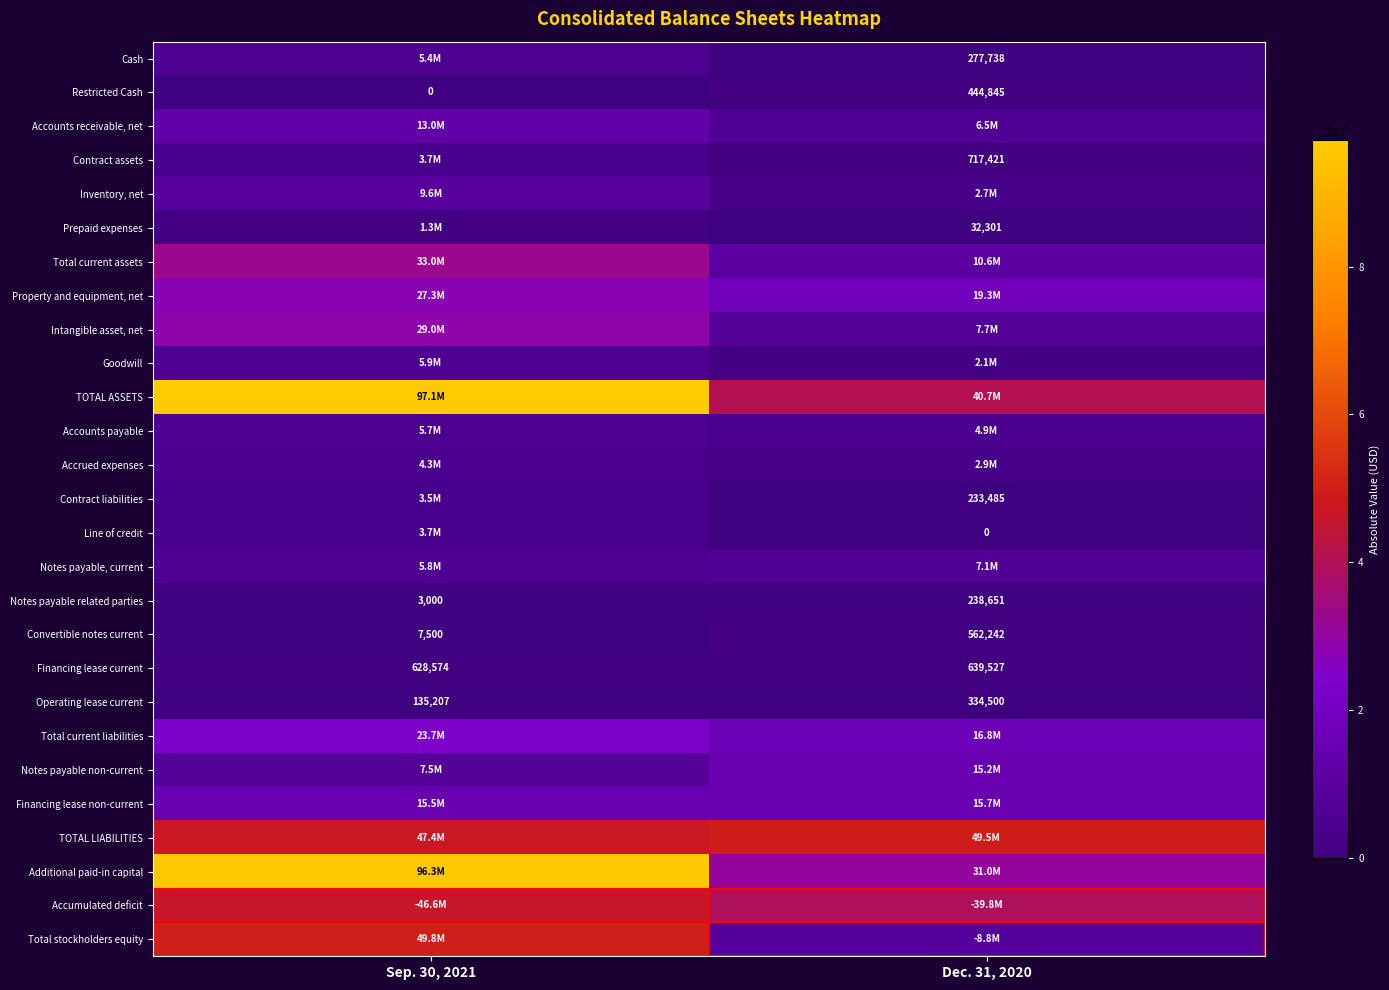

What is the lowest value of the Operating lease current series?

135207